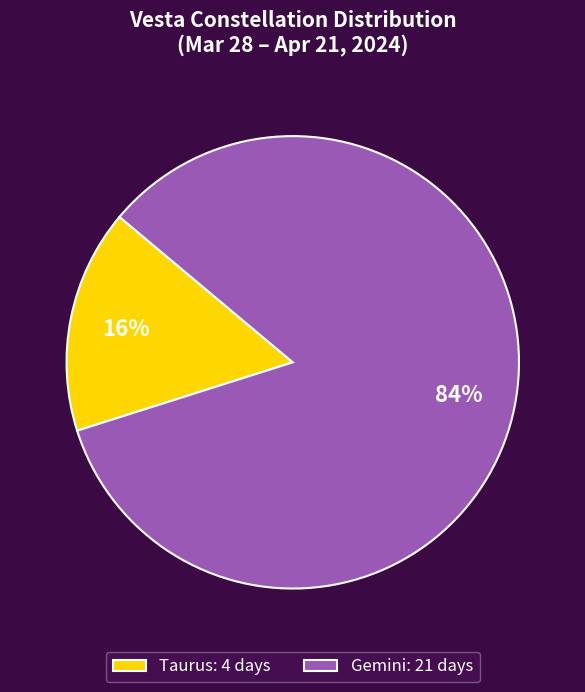

How many slices are in this pie chart?

2